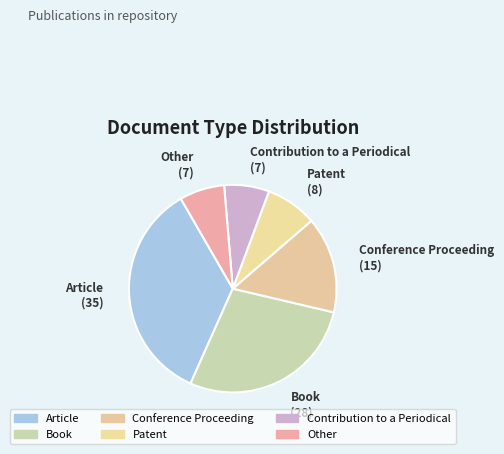

Is there any slice that represents more than half of the pie?

No